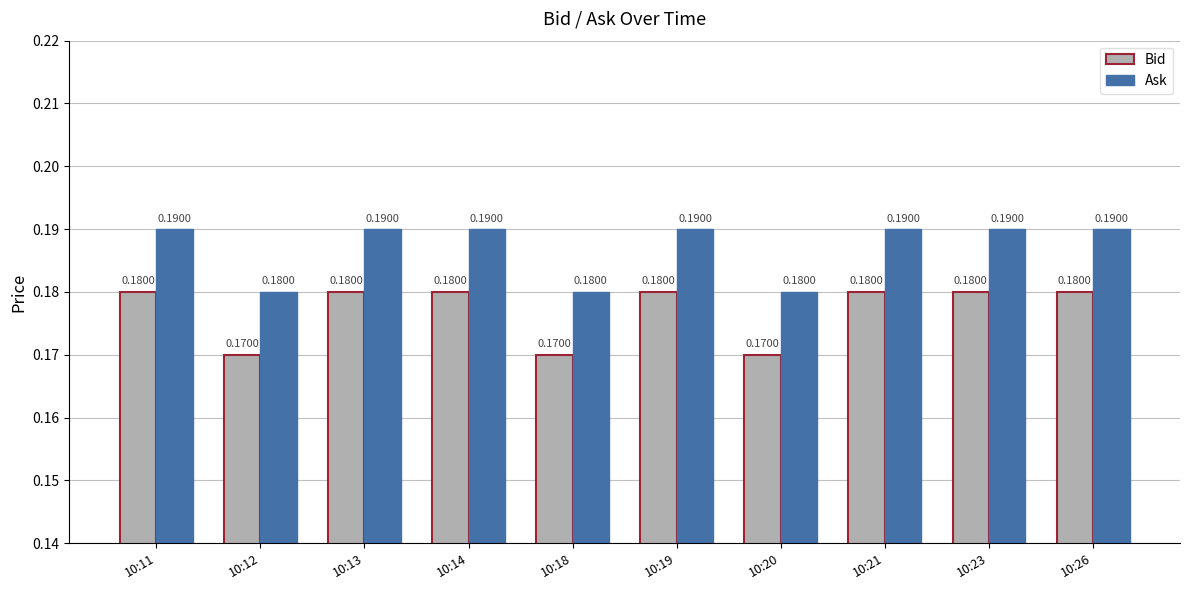

Does the chart contain any negative values?

No